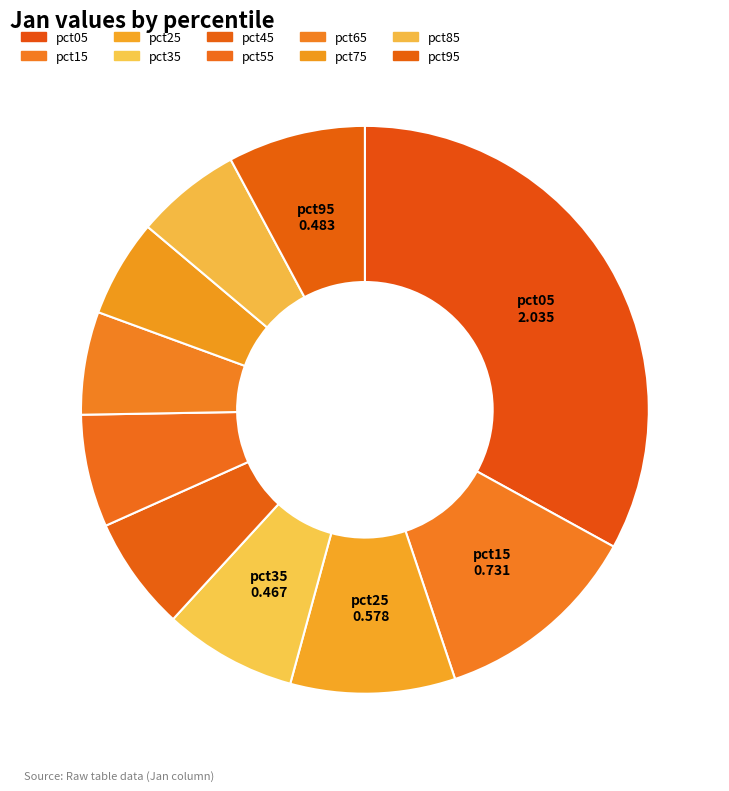

How many slices are in this pie chart?

10